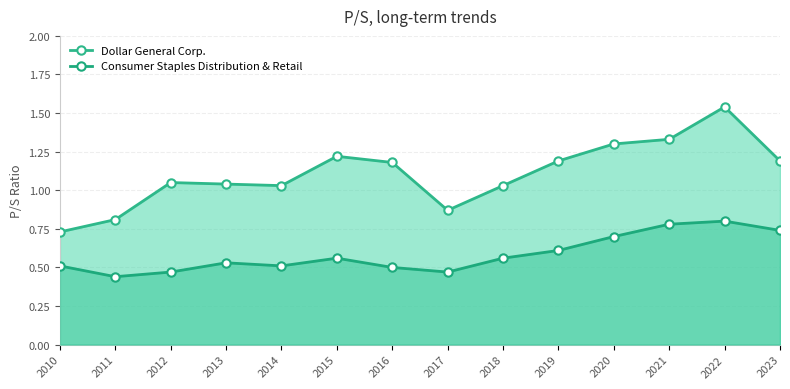

Which series has the largest total across all categories?

Dollar General Corp.